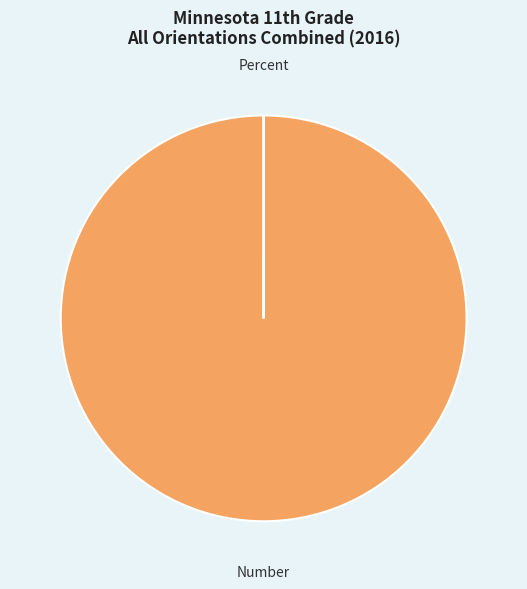

Is there any slice that represents more than half of the pie?

Yes